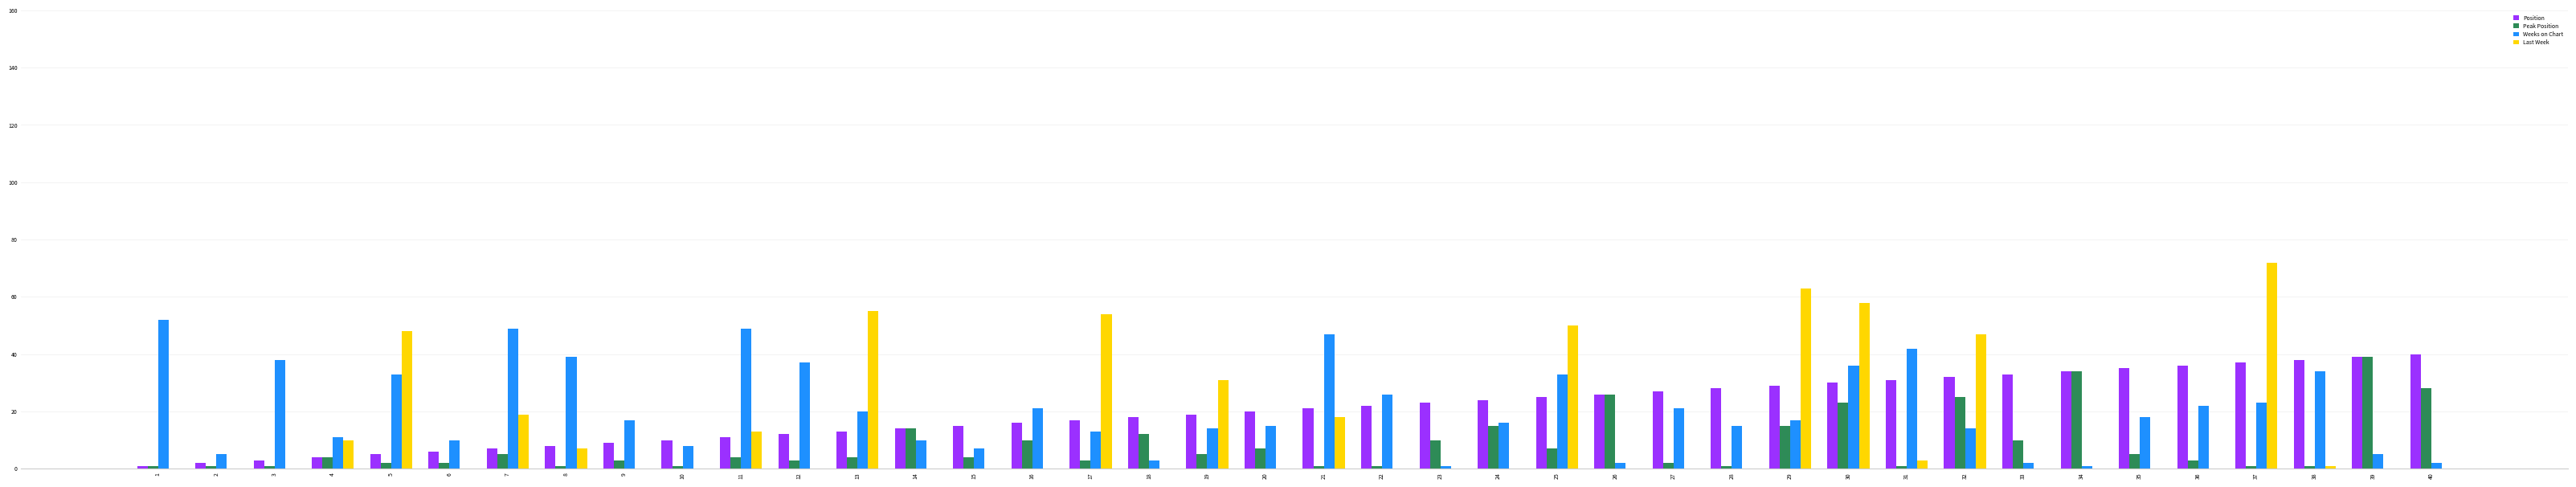

Reading left to right, extract all data points from this chart.

Position: 1=1	2=2	3=3	4=4	5=5	6=6	7=7	8=8	9=9	10=10	11=11	12=12	13=13	14=14	15=15	16=16	17=17	18=18	19=19	20=20	21=21	22=22	23=23	24=24	25=25	26=26	27=27	28=28	29=29	30=30	31=31	32=32	33=33	34=34	35=35	36=36	37=37	38=38	39=39	40=40
Peak Position: 1=1	2=1	3=1	4=4	5=2	6=2	7=5	8=1	9=3	10=1	11=4	12=3	13=4	14=14	15=4	16=10	17=3	18=12	19=5	20=7	21=1	22=1	23=10	24=15	25=7	26=26	27=2	28=1	29=15	30=23	31=1	32=25	33=10	34=34	35=5	36=3	37=1	38=1	39=39	40=28
Weeks on Chart: 1=52	2=5	3=38	4=11	5=33	6=10	7=49	8=39	9=17	10=8	11=49	12=37	13=20	14=10	15=7	16=21	17=13	18=3	19=14	20=15	21=47	22=26	23=1	24=16	25=33	26=2	27=21	28=15	29=17	30=36	31=42	32=14	33=2	34=1	35=18	36=22	37=23	38=34	39=5	40=2
Last Week: 1=0	2=0	3=0	4=10	5=48	6=0	7=19	8=7	9=0	10=0	11=13	12=0	13=55	14=0	15=0	16=0	17=54	18=0	19=31	20=0	21=18	22=0	23=0	24=0	25=50	26=0	27=0	28=0	29=63	30=58	31=3	32=47	33=0	34=0	35=0	36=0	37=72	38=1	39=0	40=0